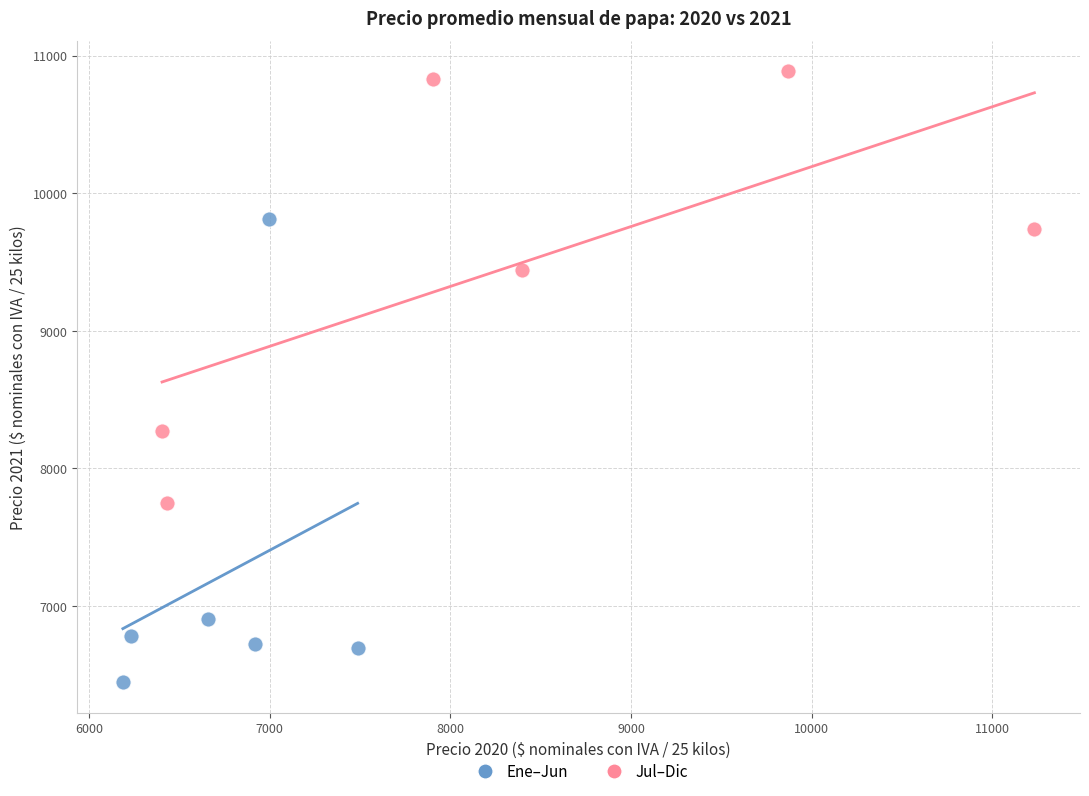

Which series has the widest spread of Y values?

Ene–Jun